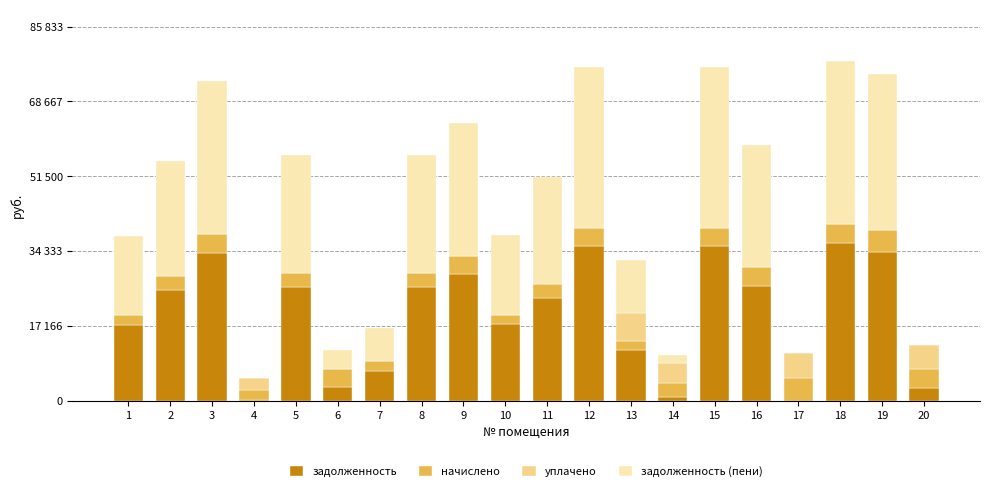

What are all the series names shown in the legend?

задолженность, начислено, уплачено, задолженность (пени)